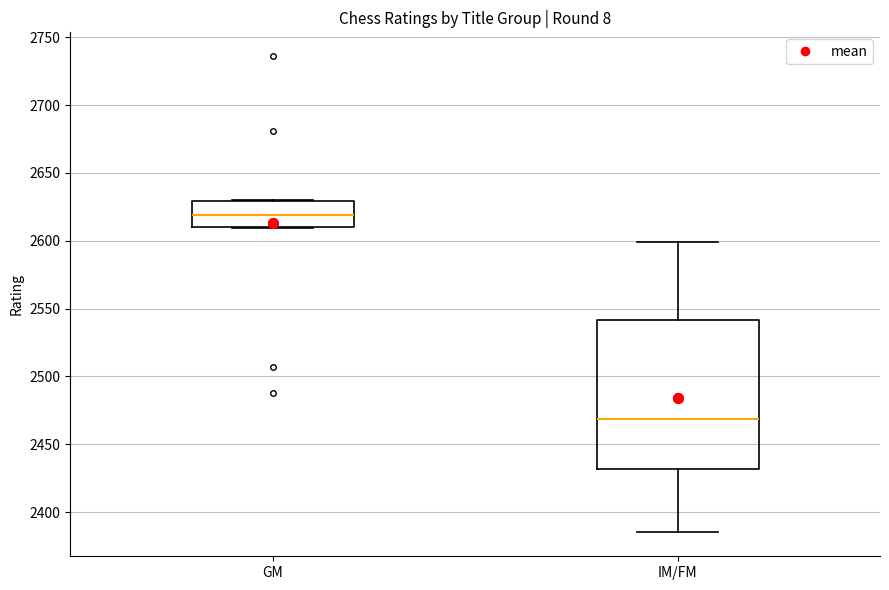

Which box is the tallest, from its lower edge to its upper edge?

IM/FM